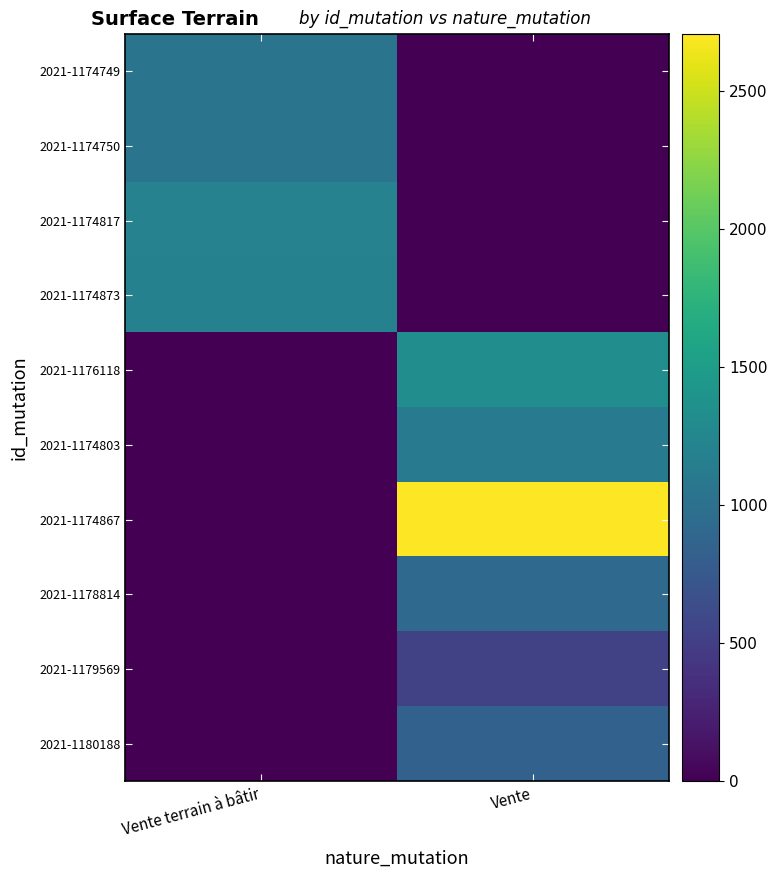

Which series has the largest total across all categories?

2021-1174867